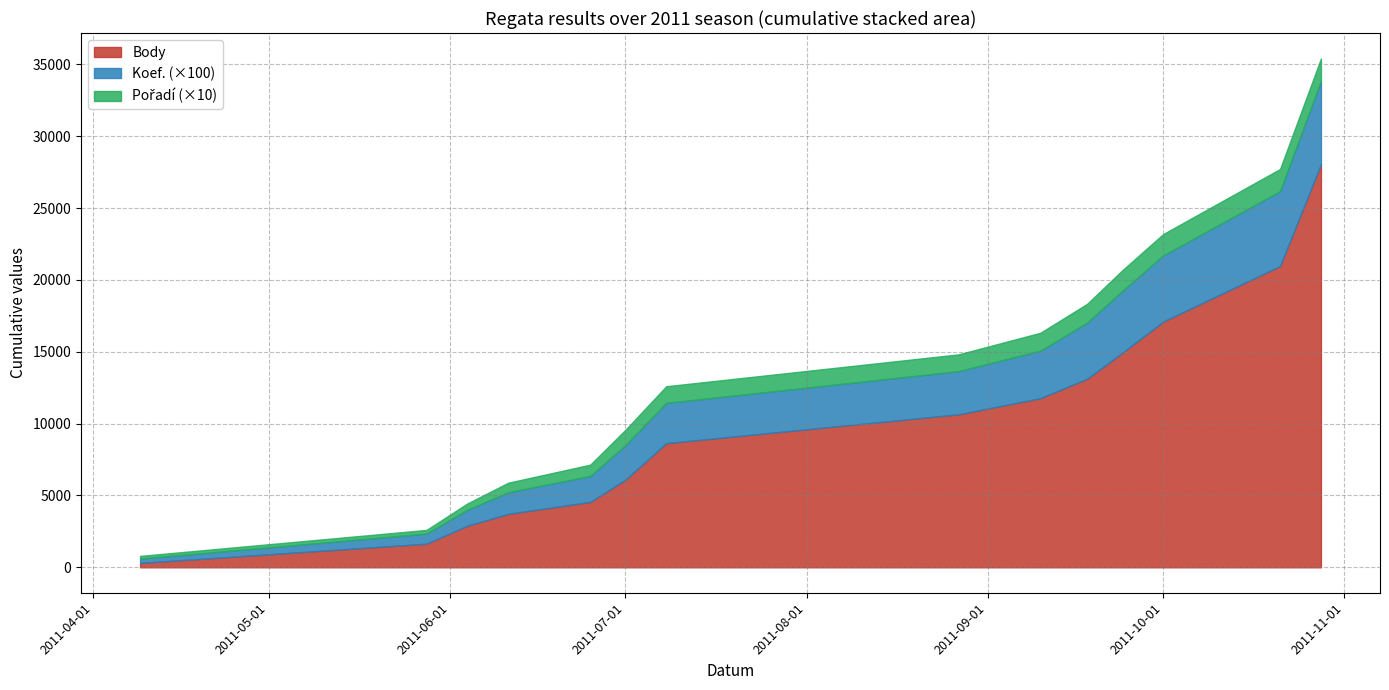

What is the maximum value for Body?

28046